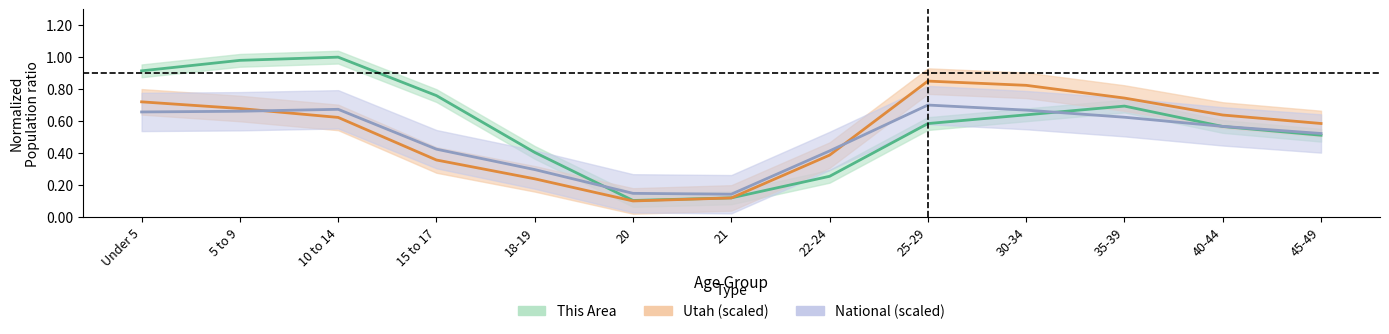

Between 20 and 21, which series saw the biggest shift?

Utah